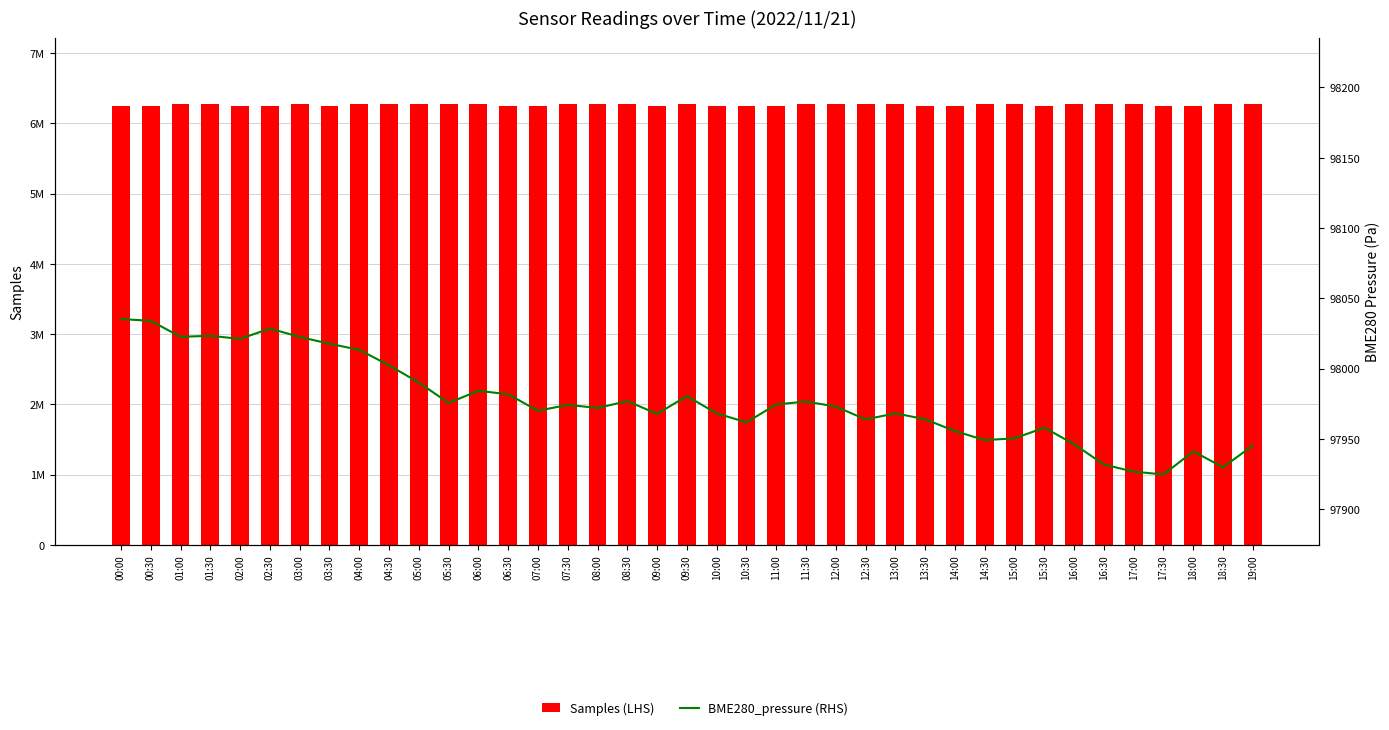

At which label does BME280_pressure (RHS) reach its minimum?

17:30